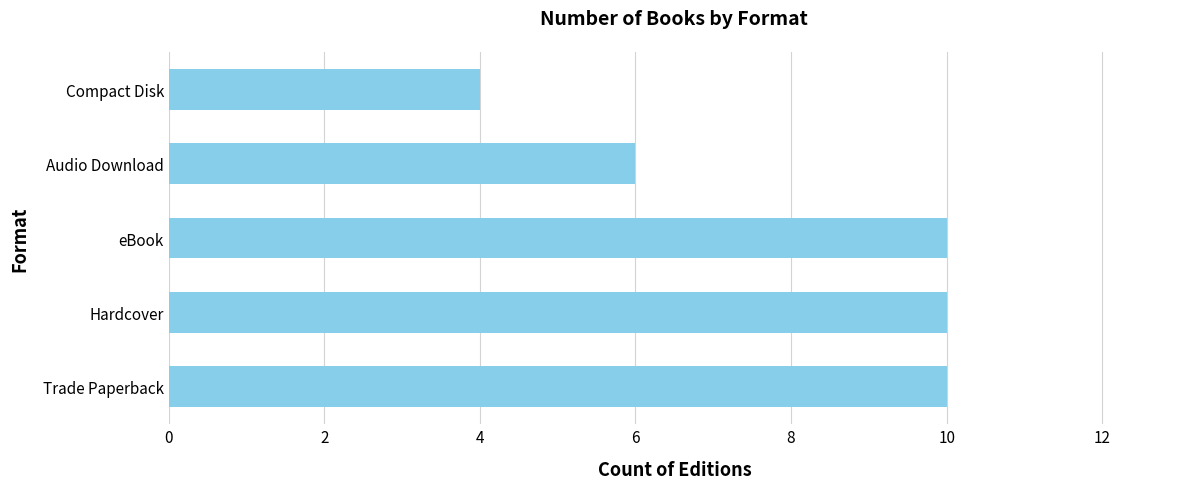

What is the change in value from Hardcover to Compact Disk?

-6